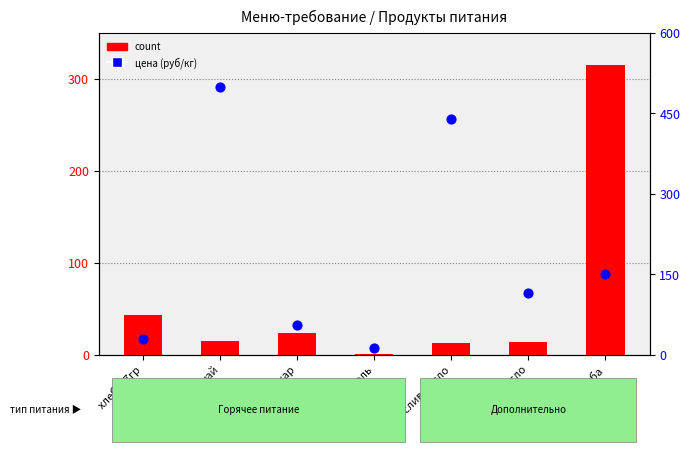

Which series has the largest total across all categories?

percentile rank within the sample